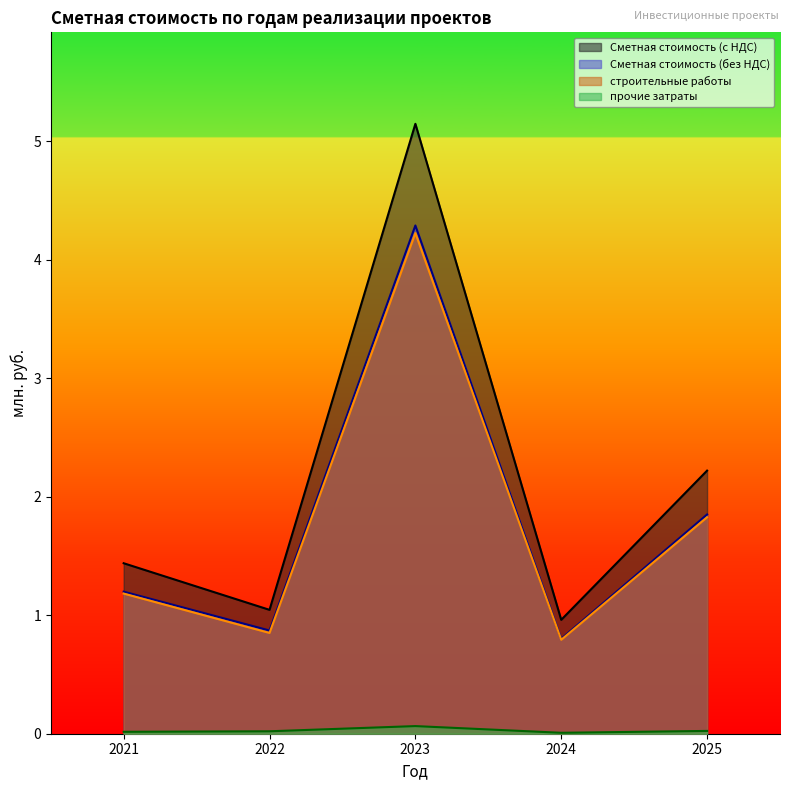

The Сметная стоимость (без НДС) series shows 1.4 at 2024. True or false?

False